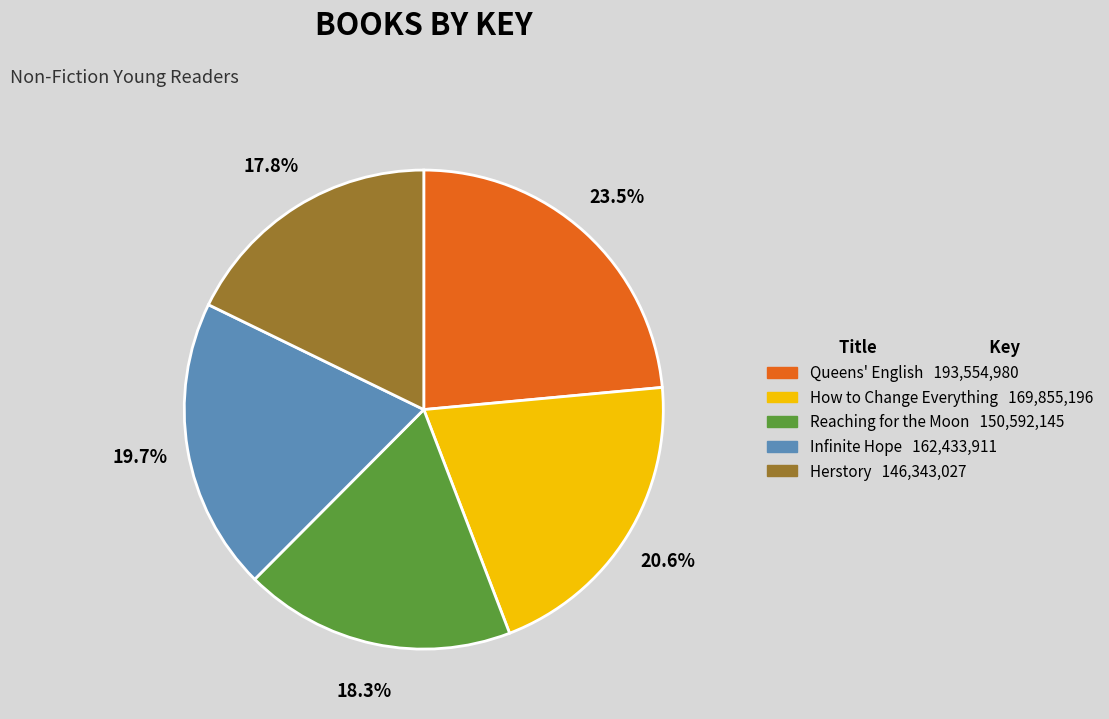

Rank the categories by value from lowest to highest.

Herstory, Reaching for the Moon, Infinite Hope, How to Change Everything, Queens' English